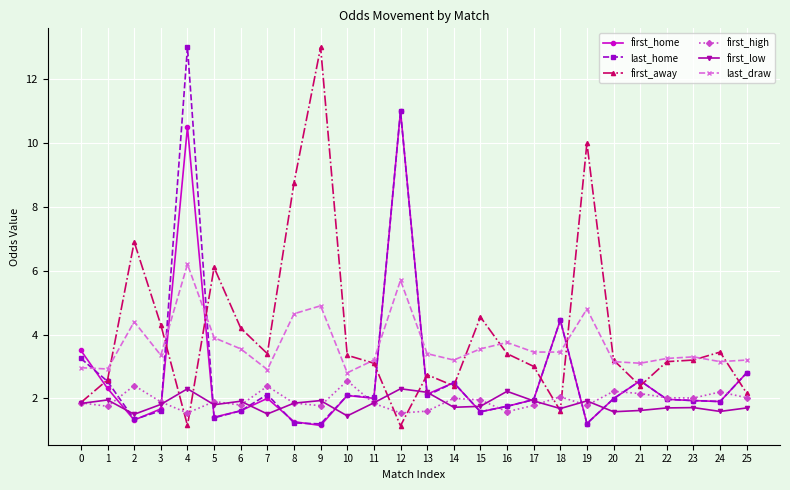

What is the difference between the maximum and minimum values in the first_high series?

1.0